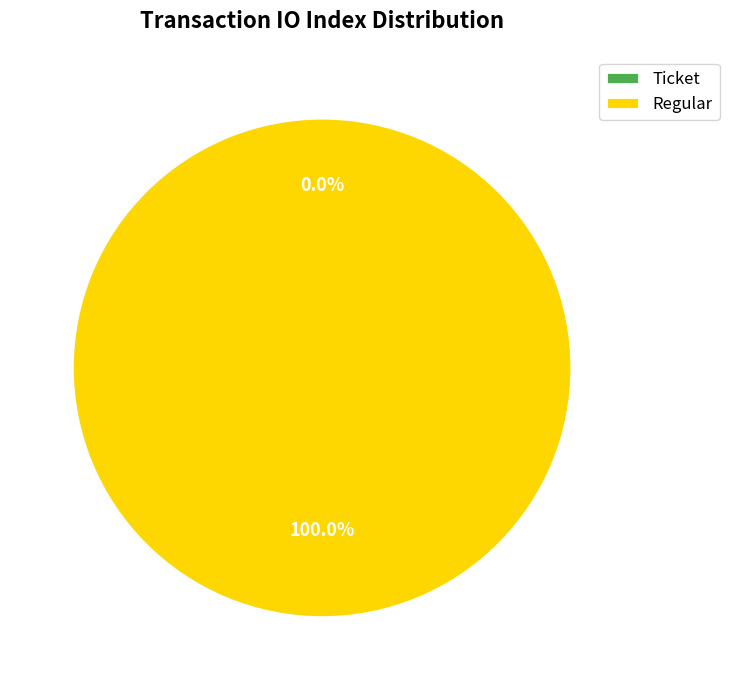

To the nearest percent, what percentage of the pie is Regular (index 10)?

100%